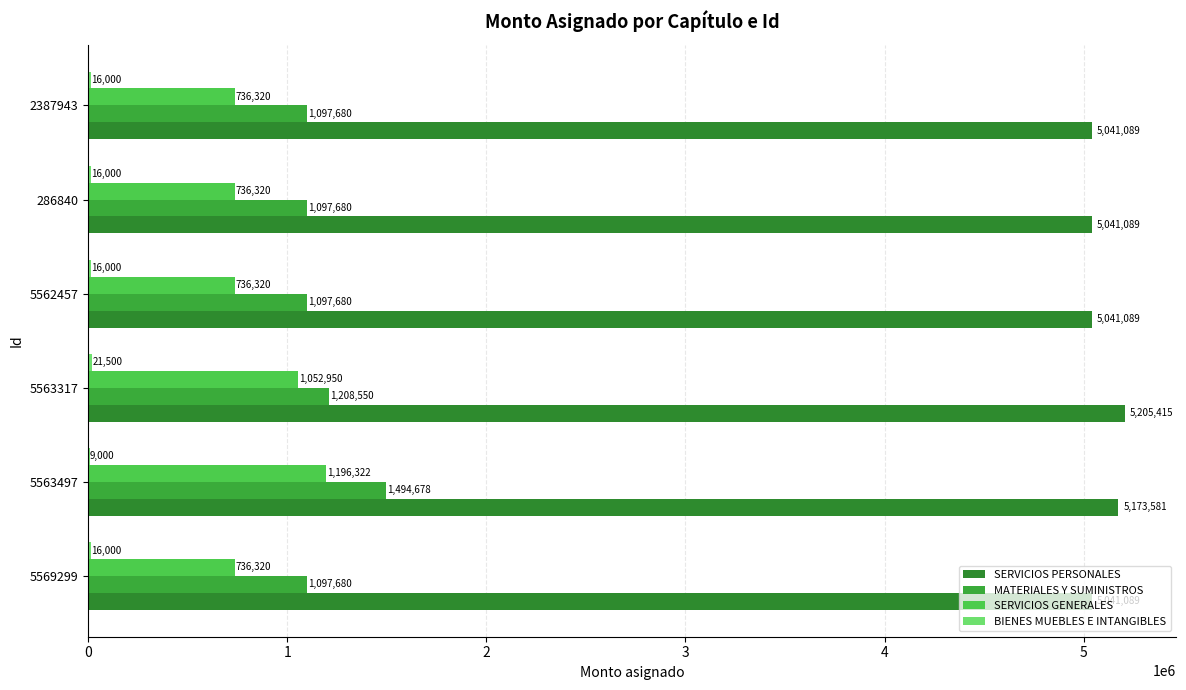

What is the sum of all SERVICIOS GENERALES values?

5194552.0